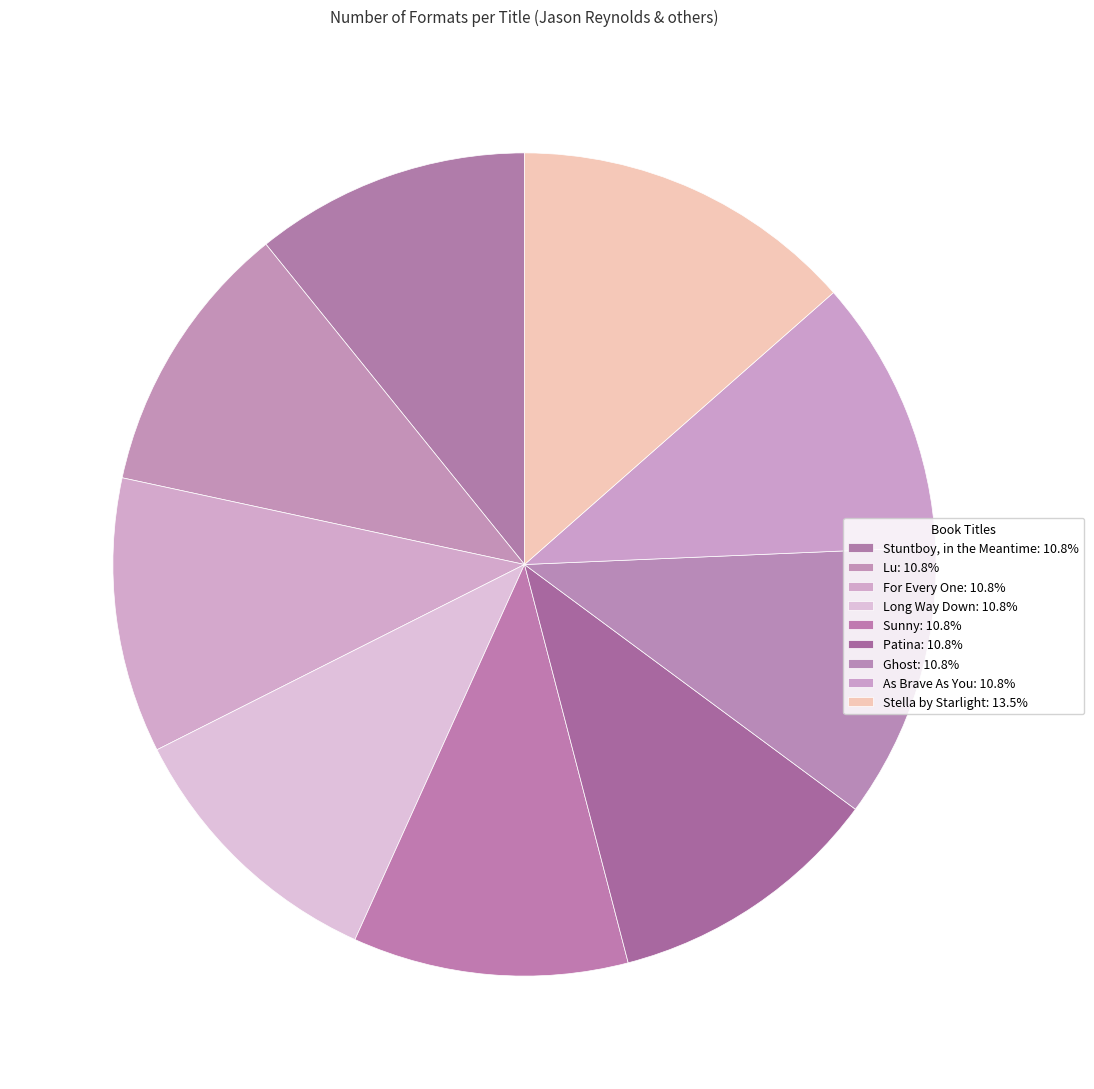

How many slices are in this pie chart?

9